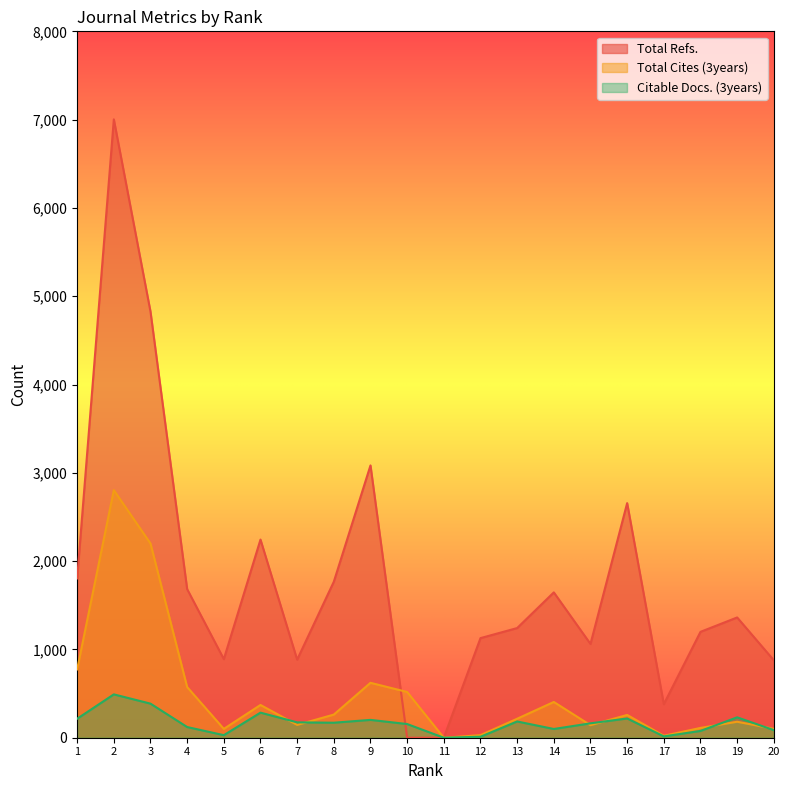

What is the value of the Citable Docs. (3years) point at the 10th from the left?

155